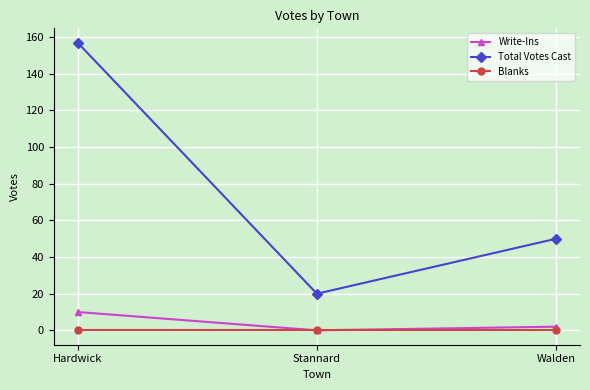

What position from the left is Hardwick?

1